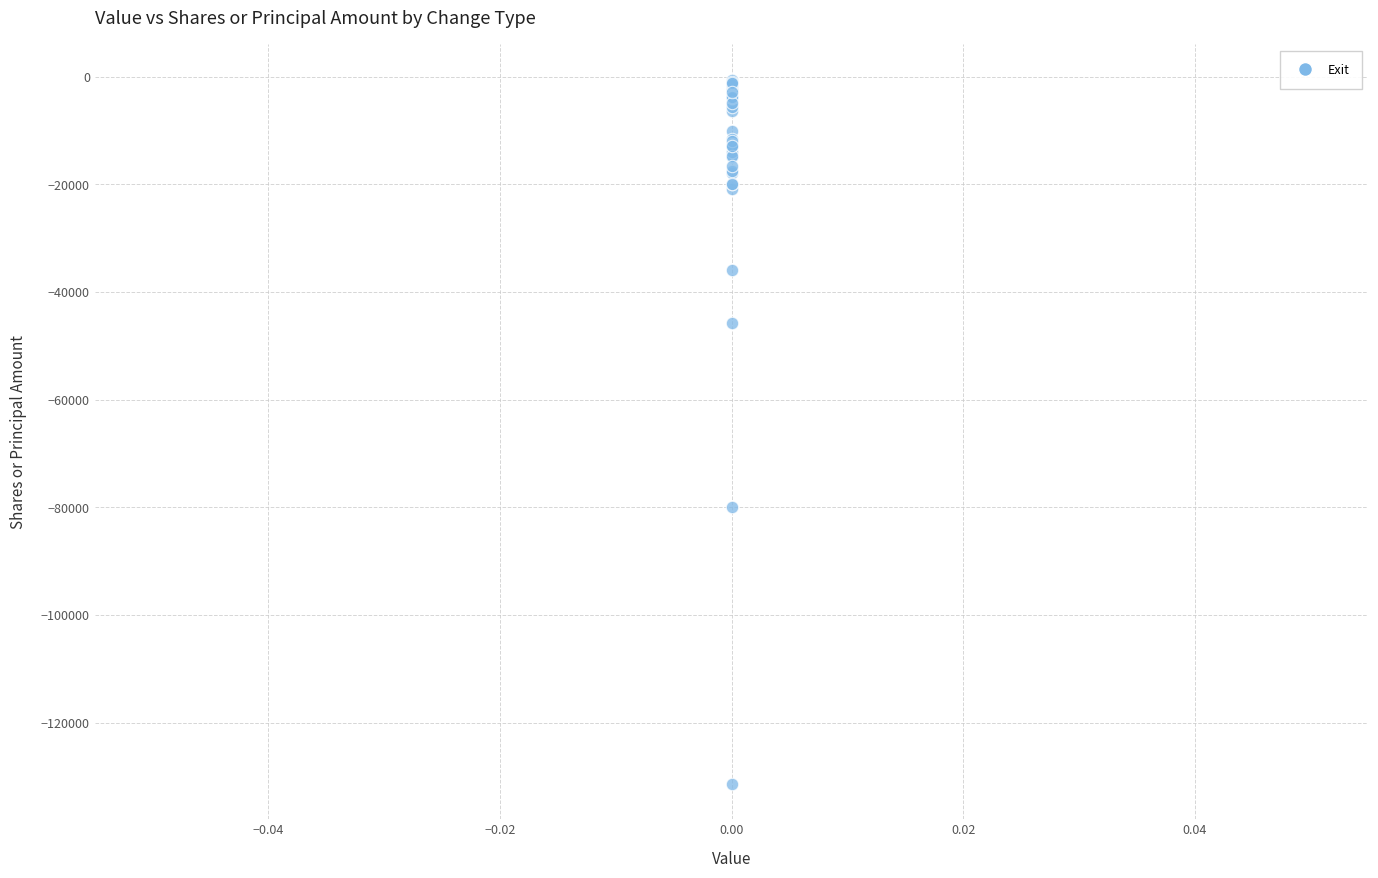

What Y value in the scatter plot is closest to -65968?

-80000